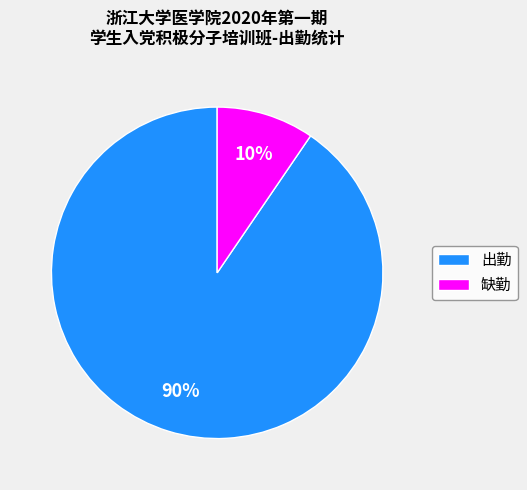

What is the ratio of the value at 缺勤 to the value at 出勤?

0.1